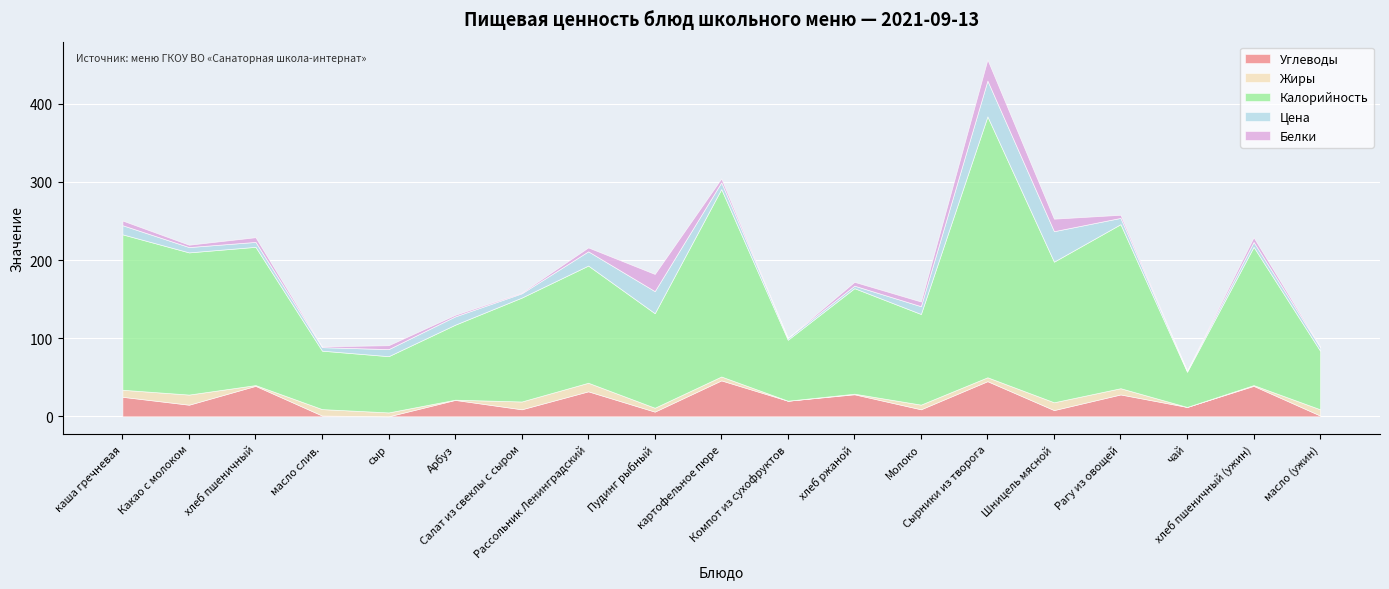

Where is the first local minimum for Белки?

Какао с молоком